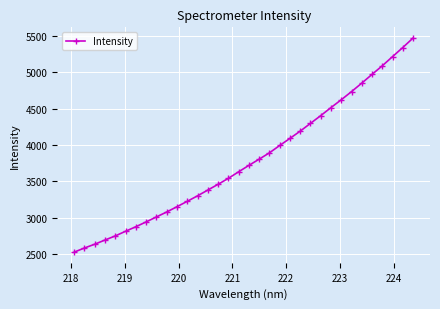

What is the average value?

3789.1